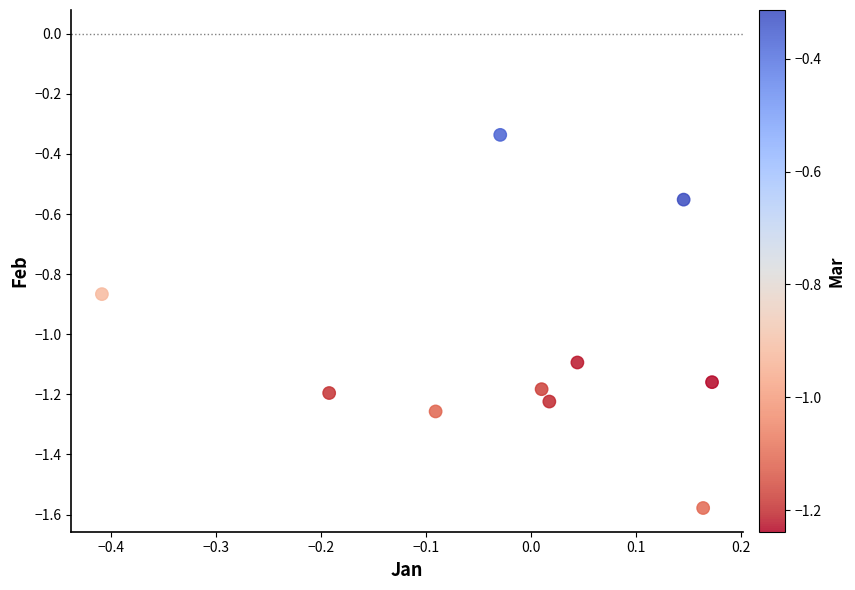

What is the range of Y values (max minus min)?

1.2